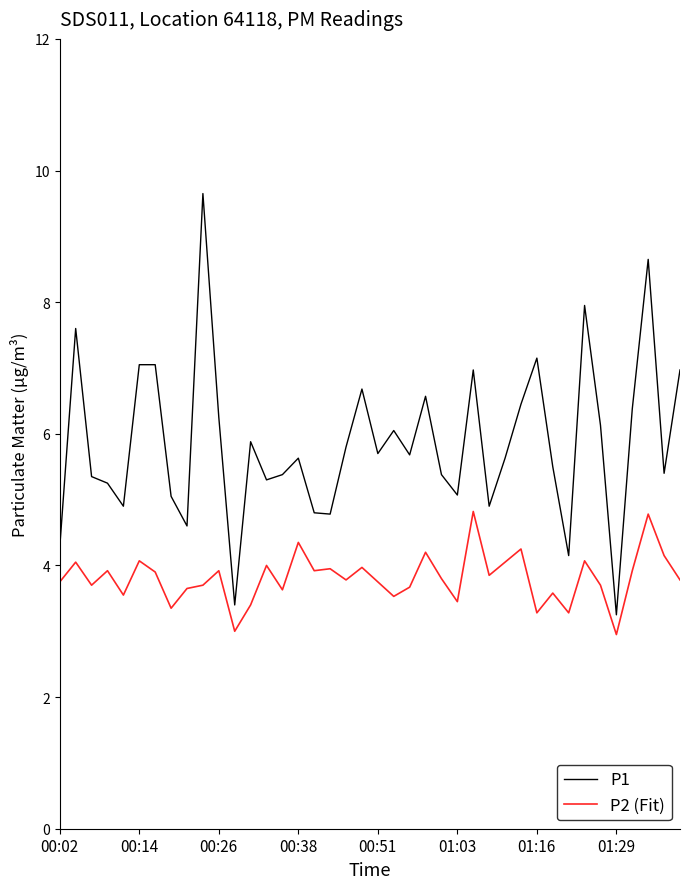

Which series has the largest total across all categories?

P1